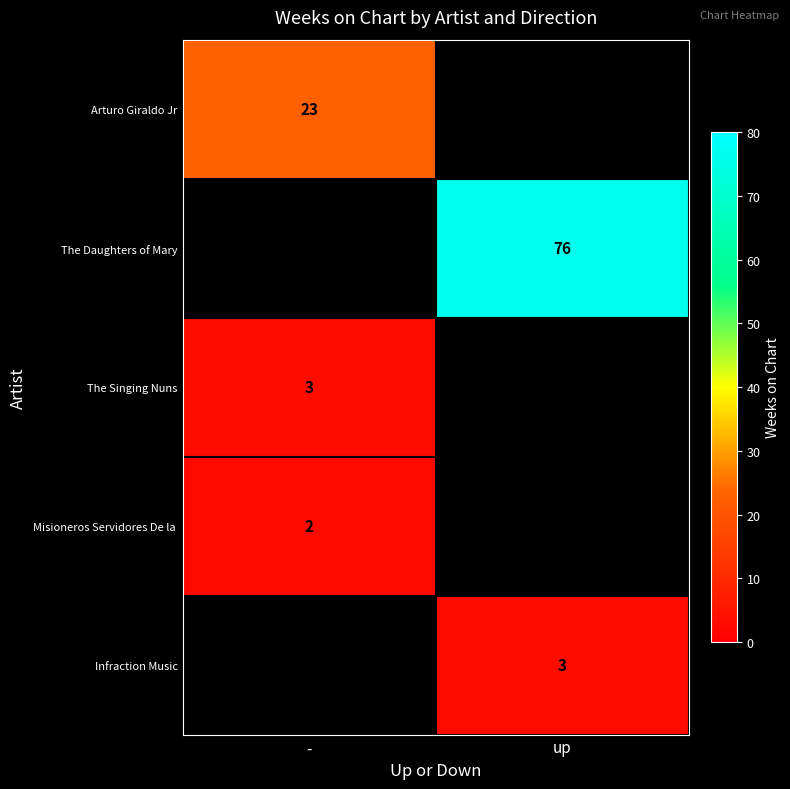

The The Singing Nuns series shows 2 at -. True or false?

False